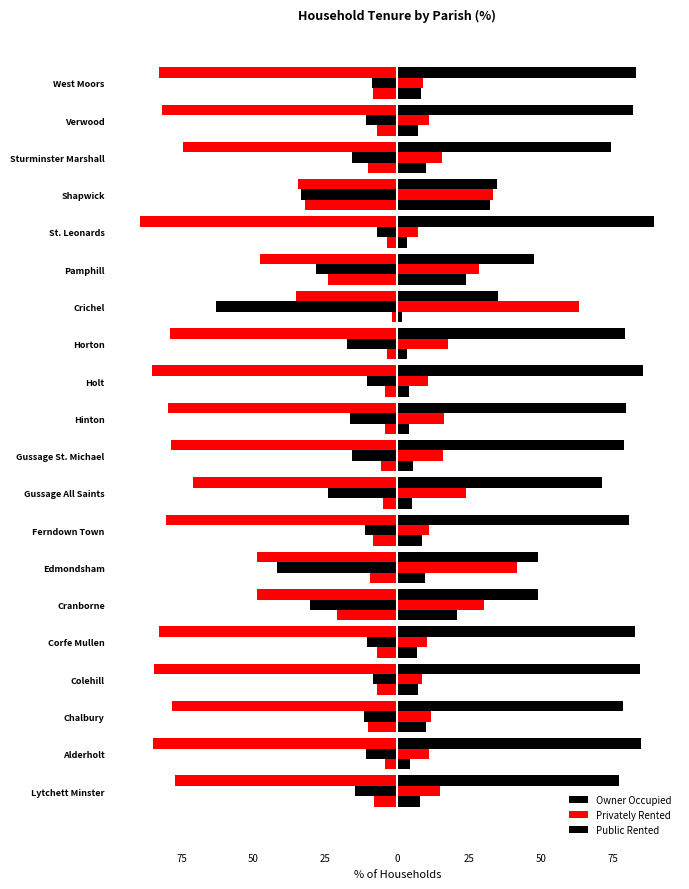

How many data points in Privately Rented are above 15?

10